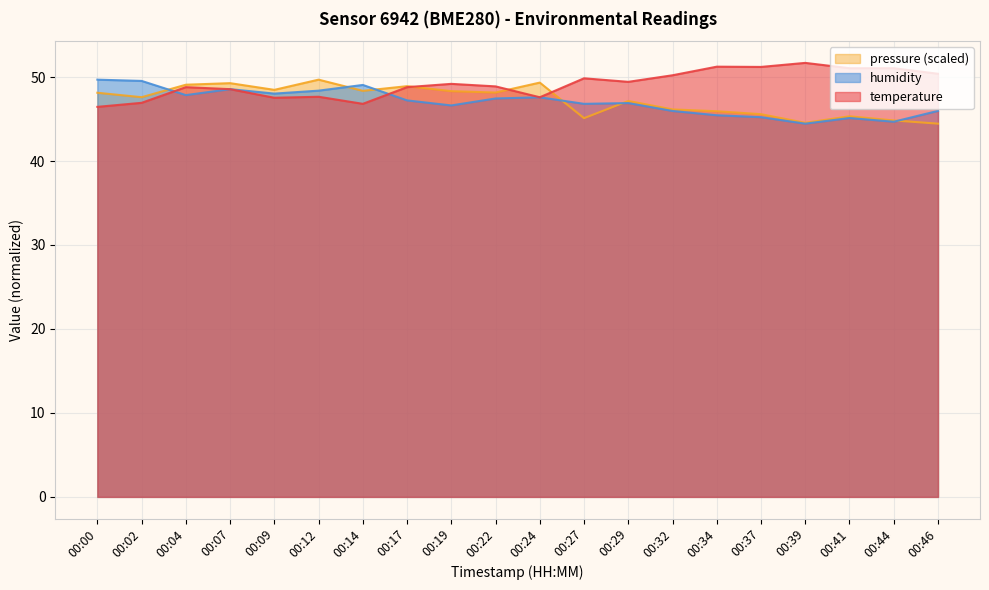

Where is humidity nearest to the value 47?

00:29